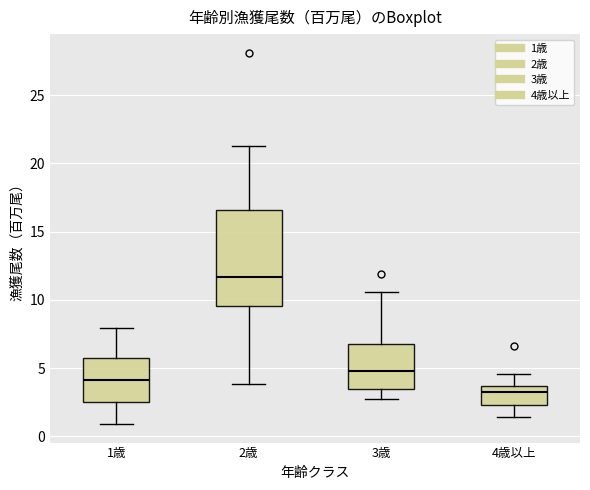

Reading left to right, transcribe this box plot: for each box, give where its median line is, the range the box spans, and where its two whiskers end, as read against the y-axis. The values are not printed on the chart, so give them approximately, as read against the axis.

1歳: median 4.0, box 2.5 to 6.0, whiskers 1.0 to 8.0
2歳: median 11.5, box 9.5 to 16.5, whiskers 4.0 to 21.5
3歳: median 5.0, box 3.5 to 7.0, whiskers 2.5 to 10.5
4歳以上: median 3.5 (just below the box's upper edge), box 2.5 to 3.5, whiskers 1.5 to 4.5